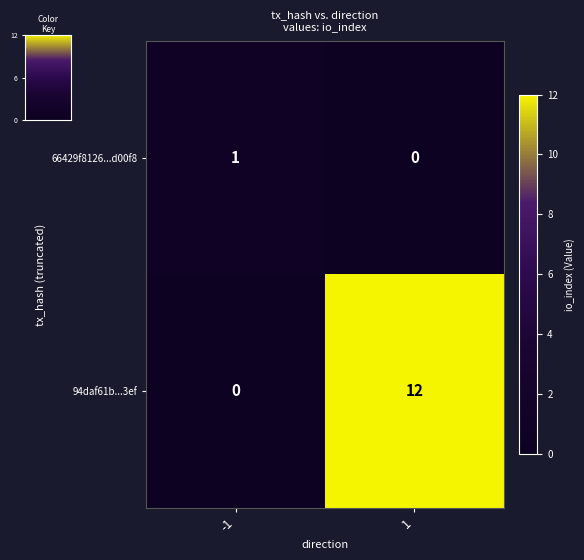

Reading left to right, list all the values displayed in this chart.

66429f8126...d00f8: -1=1	1=0
94daf61b...3ef: -1=0	1=12